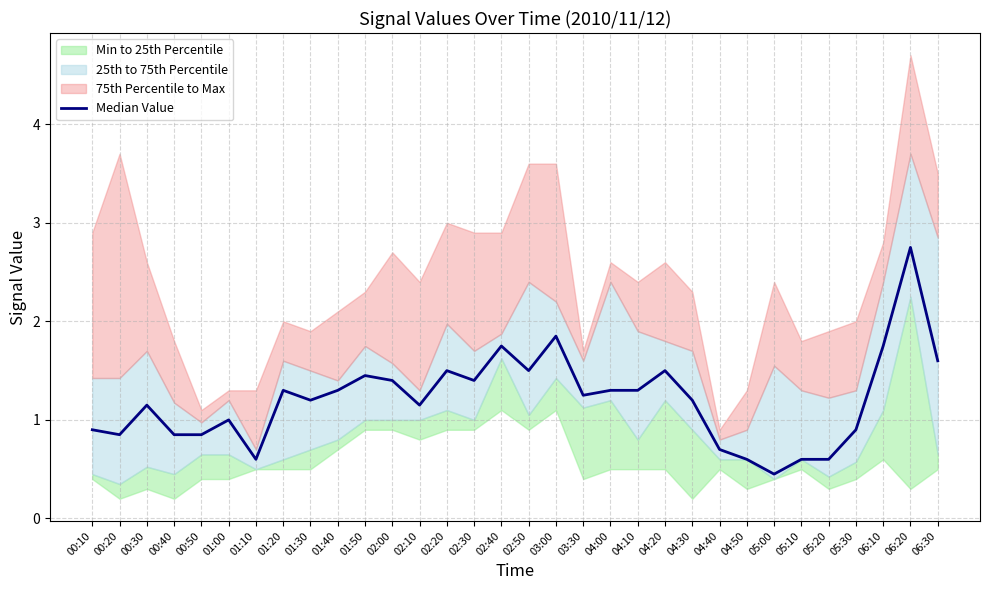

Where is the data nearest to the value 1?

01:00